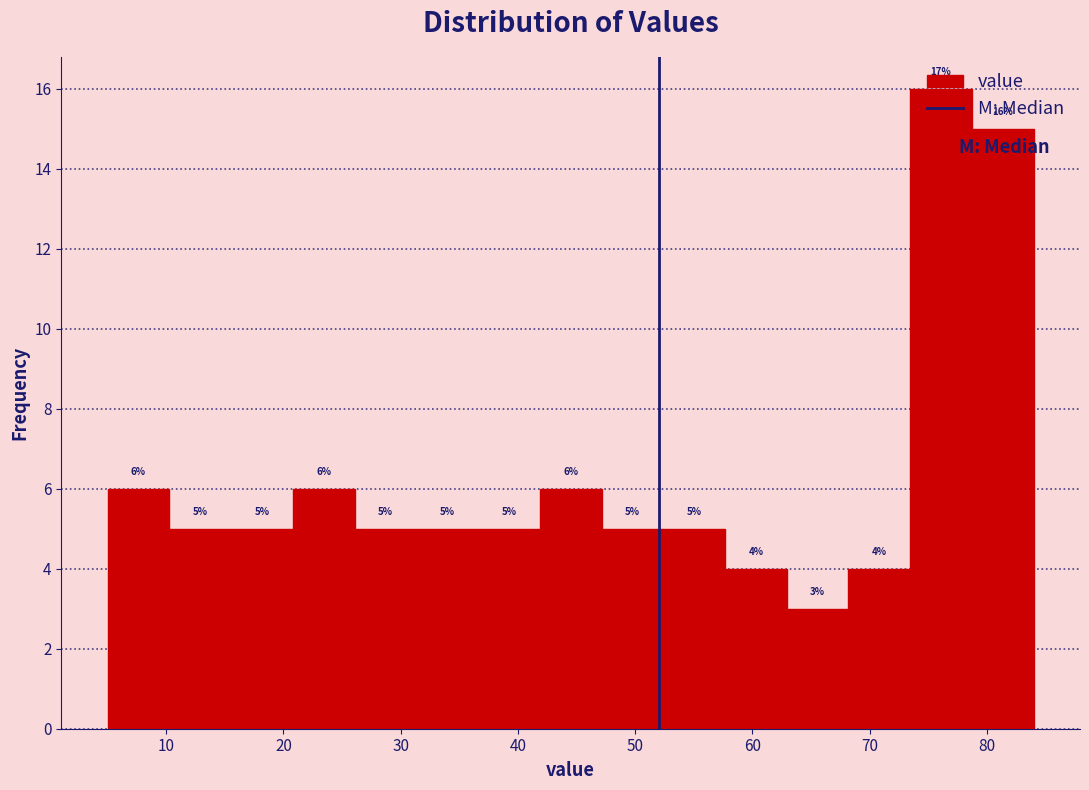

Over which range of the x-axis is the bar tallest?

73 to 79